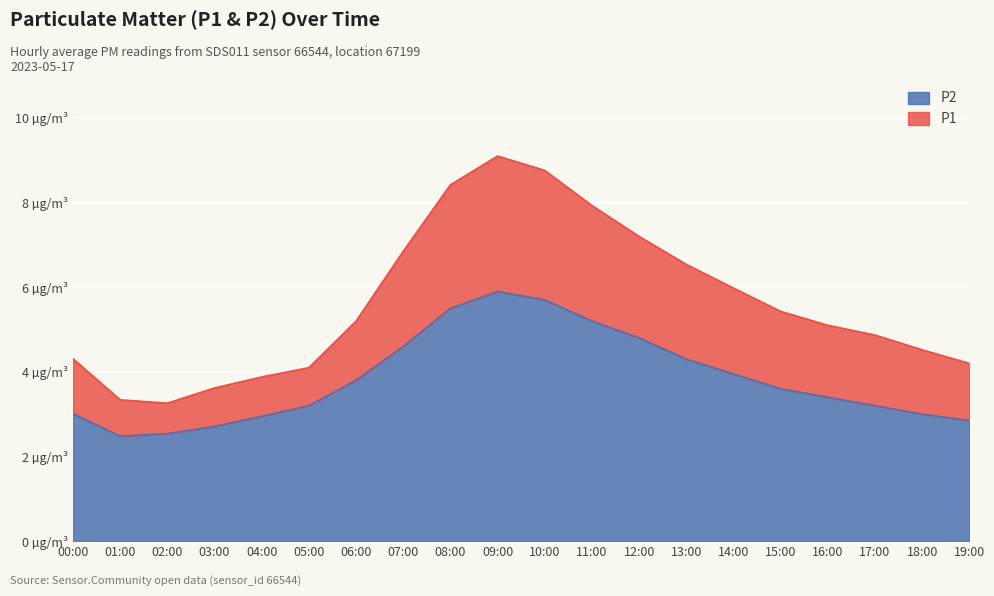

Rank the series by their maximum value, from highest to lowest.

P1, P2